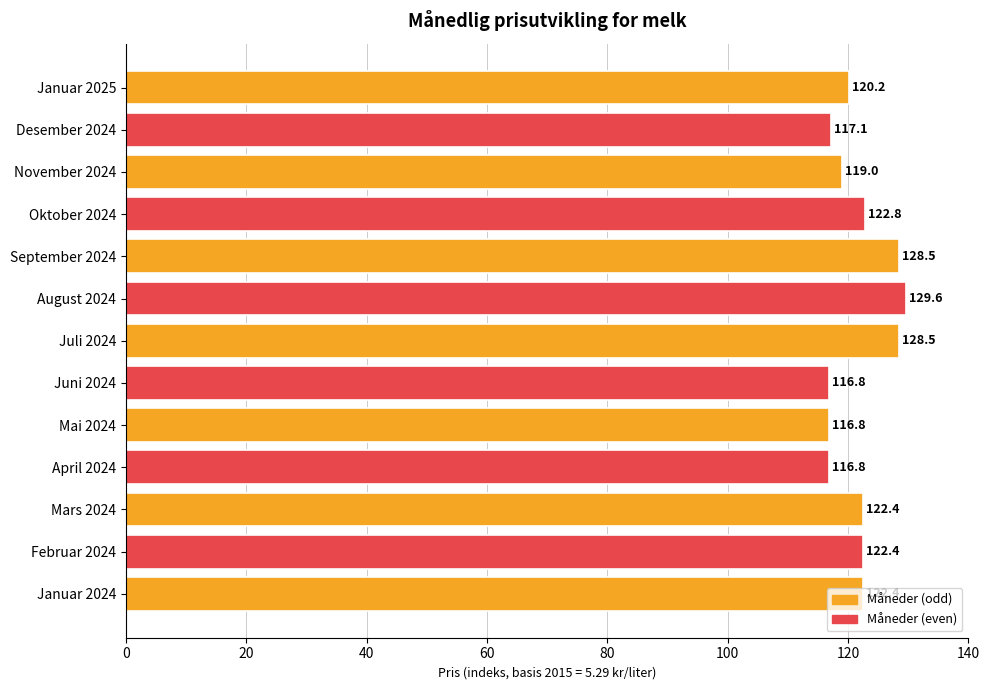

What is the value of the 6th bar from the top?

129.6